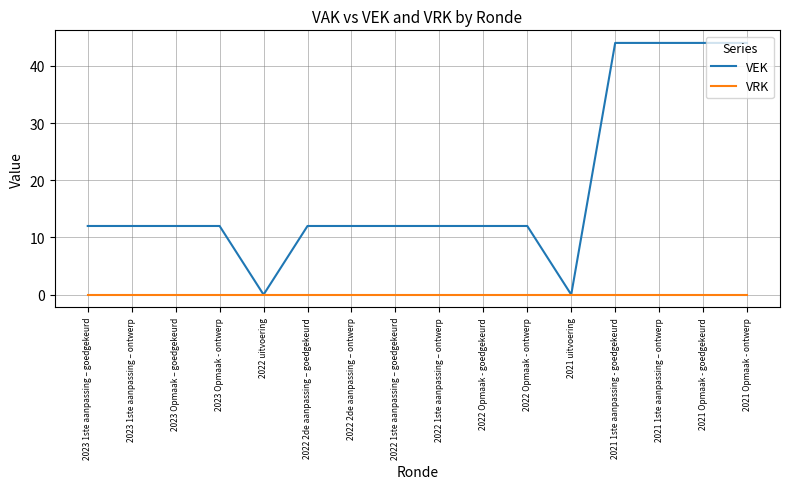

Reading left to right, what are all the values shown in this chart?

VEK: 12	12	12	12	0	12	12	12	12	12	12	0	44	44	44	44
VRK: 0	0	0	0	0	0	0	0	0	0	0	0	0	0	0	0